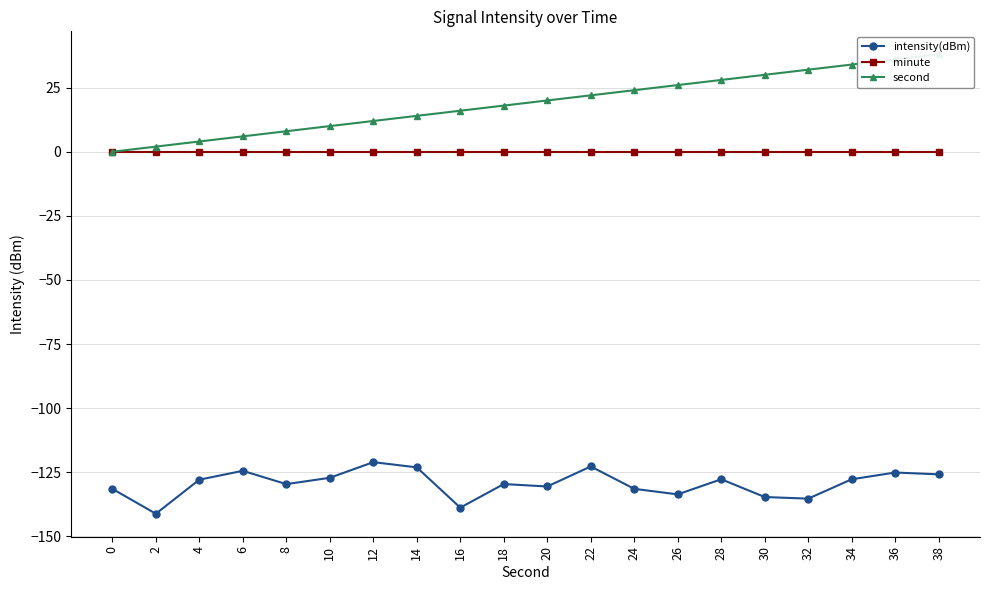

How many lines are shown in the chart?

3